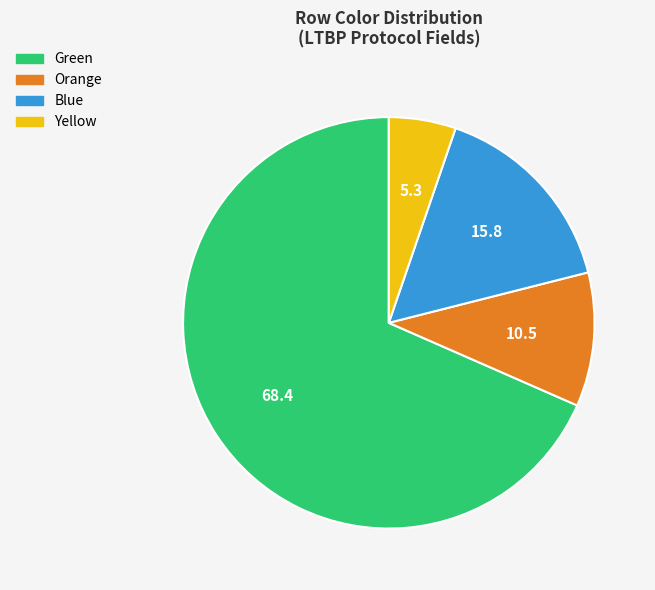

True or false: Orange accounts for 23% of the total.

False